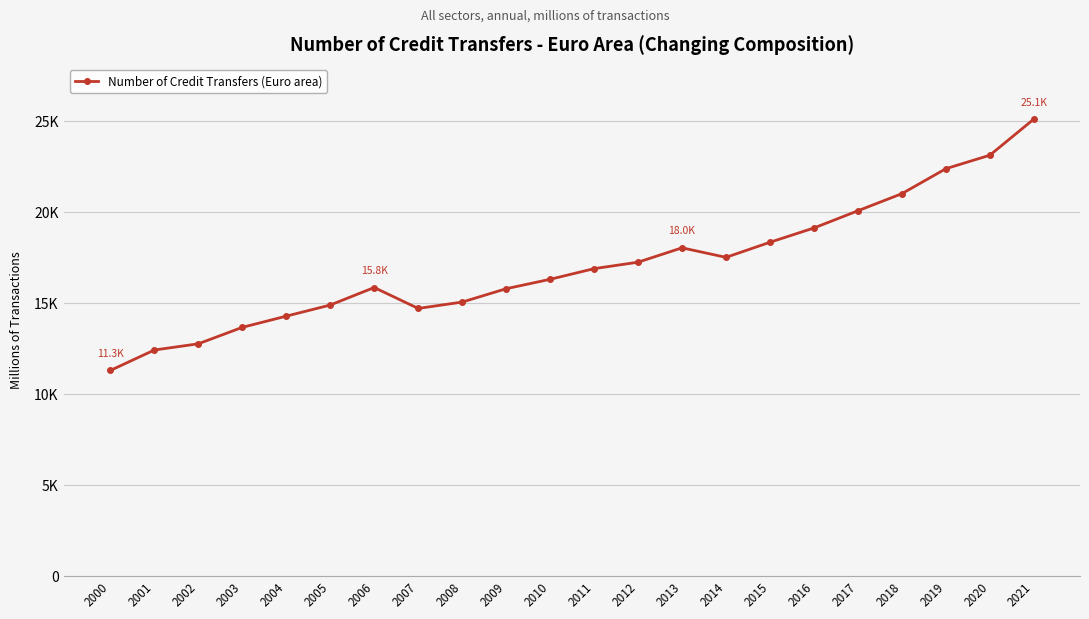

Is this an area chart (filled region under the line)?

No